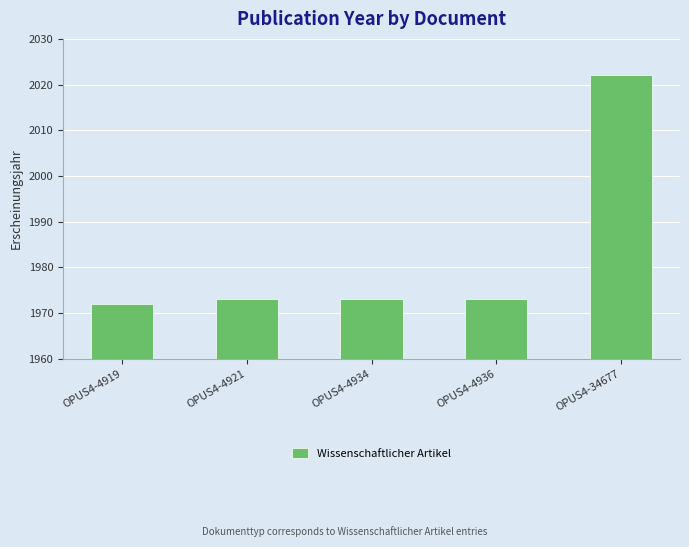

Are the bars grouped side by side (vs. stacked)?

No